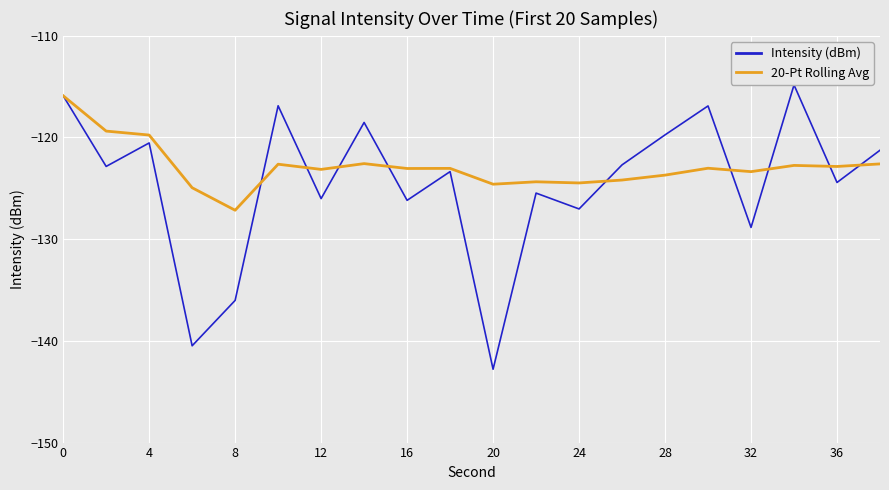

Rank the series by their average value, from lowest to highest.

Intensity (dBm), 20-Pt Rolling Avg